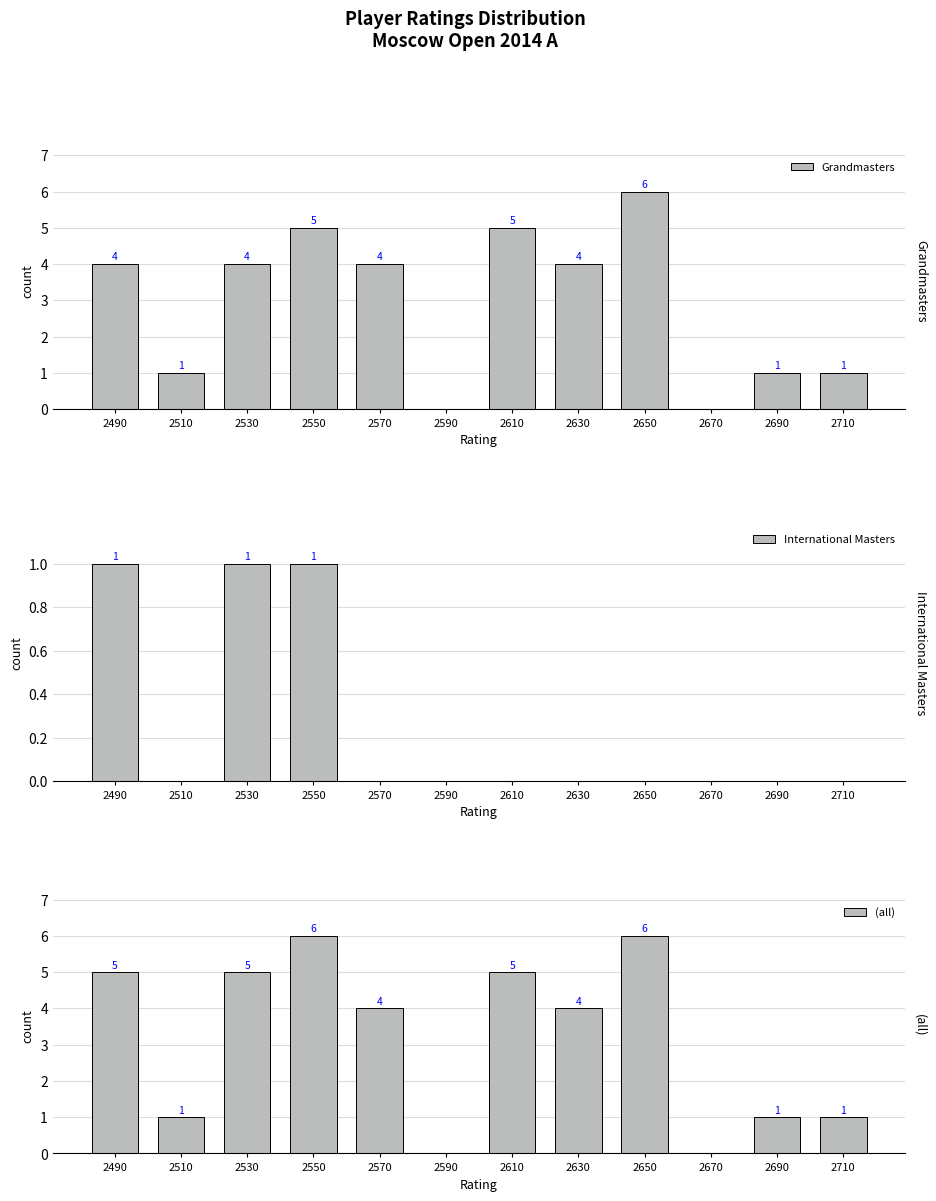

The (all) series shows 6 at 2550. True or false?

True